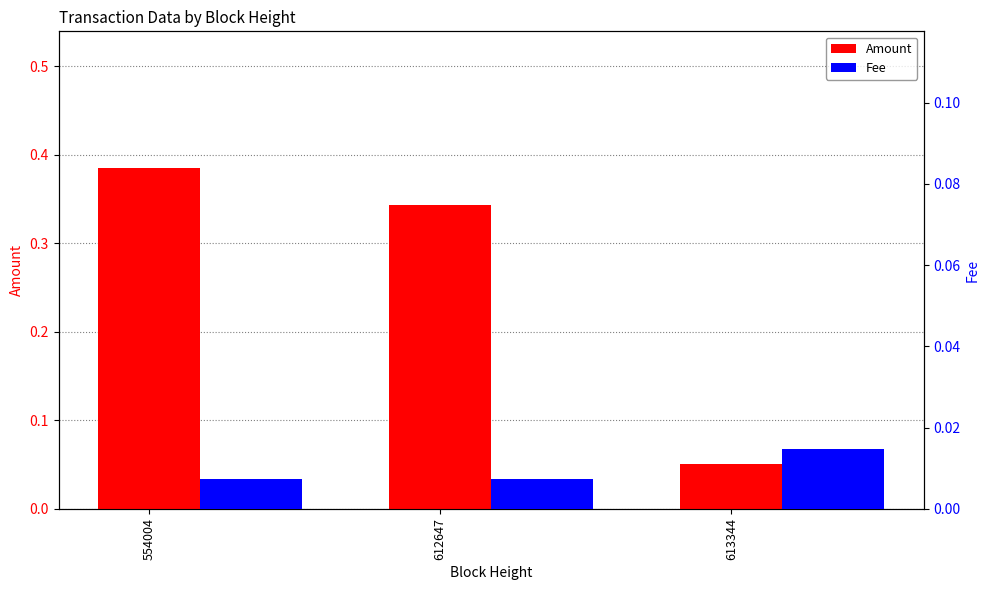

Which category has the lowest value in the Amount series?

613344